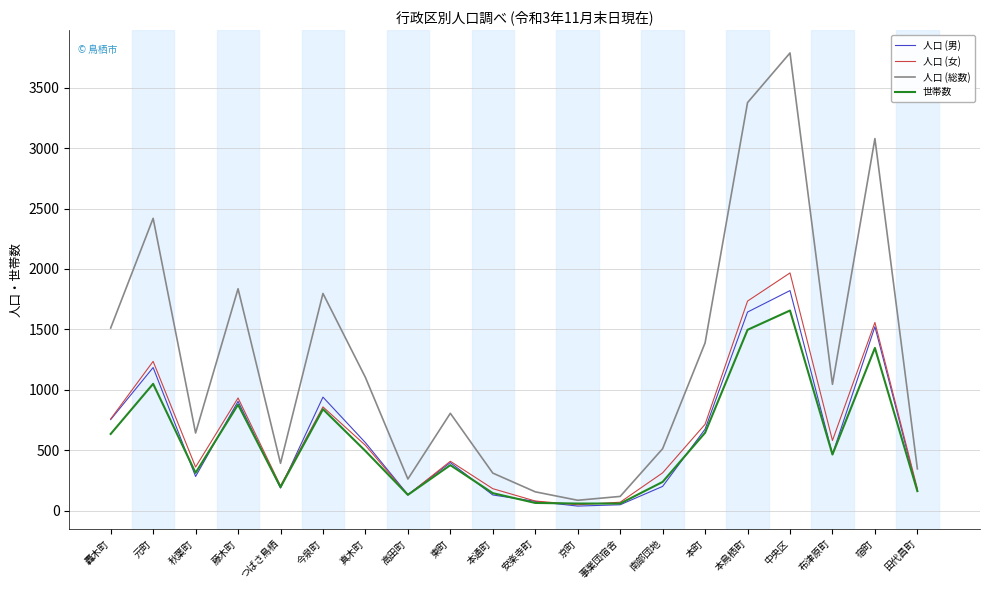

What is the average value of the 人口 (総数) series?

1248